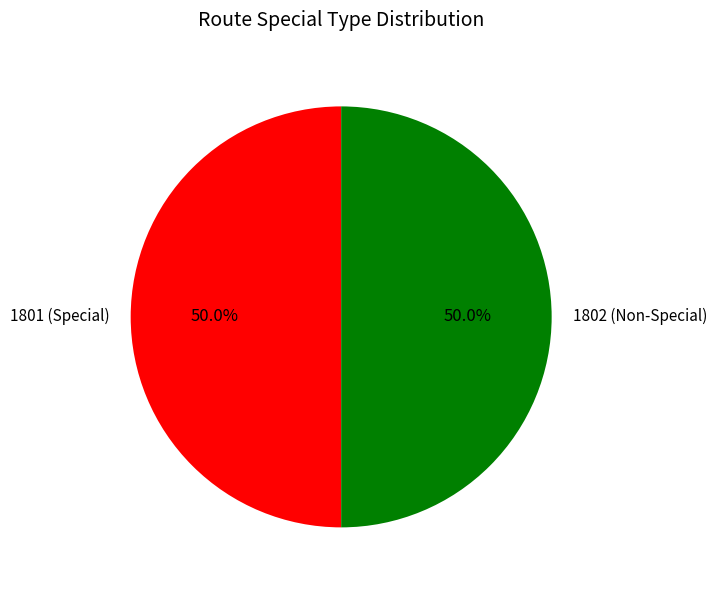

Is the sum of 1802 (Non-Special) and 1801 (Special) greater than half?

Yes